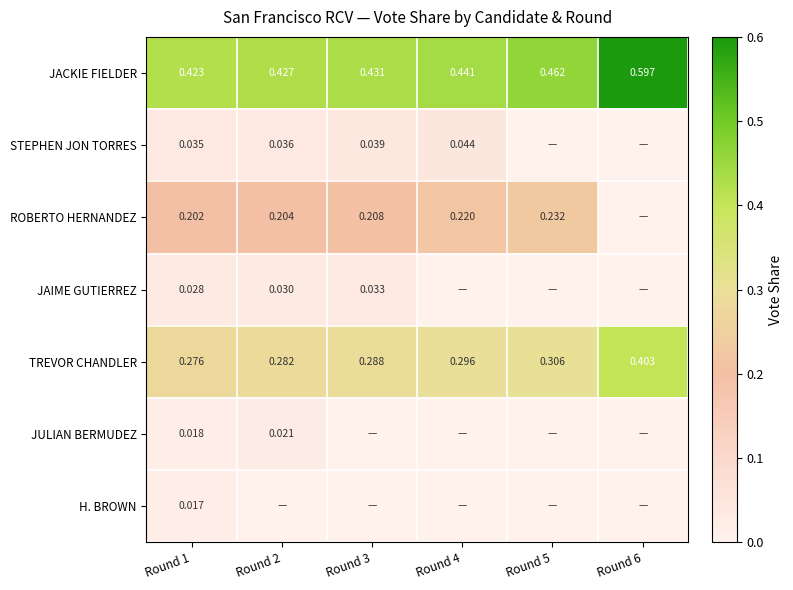

At Round 1, list the series in order from largest to smallest.

JACKIE FIELDER, TREVOR CHANDLER, ROBERTO HERNANDEZ, STEPHEN JON TORRES, JAIME GUTIERREZ, JULIAN BERMUDEZ, H. BROWN